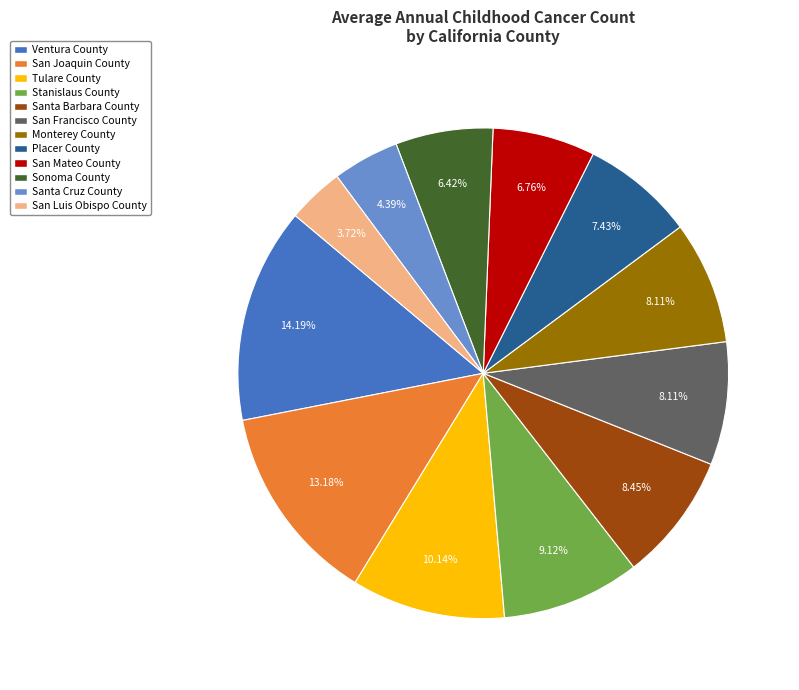

Combined, do Sonoma County and Placer County account for over 50%?

No